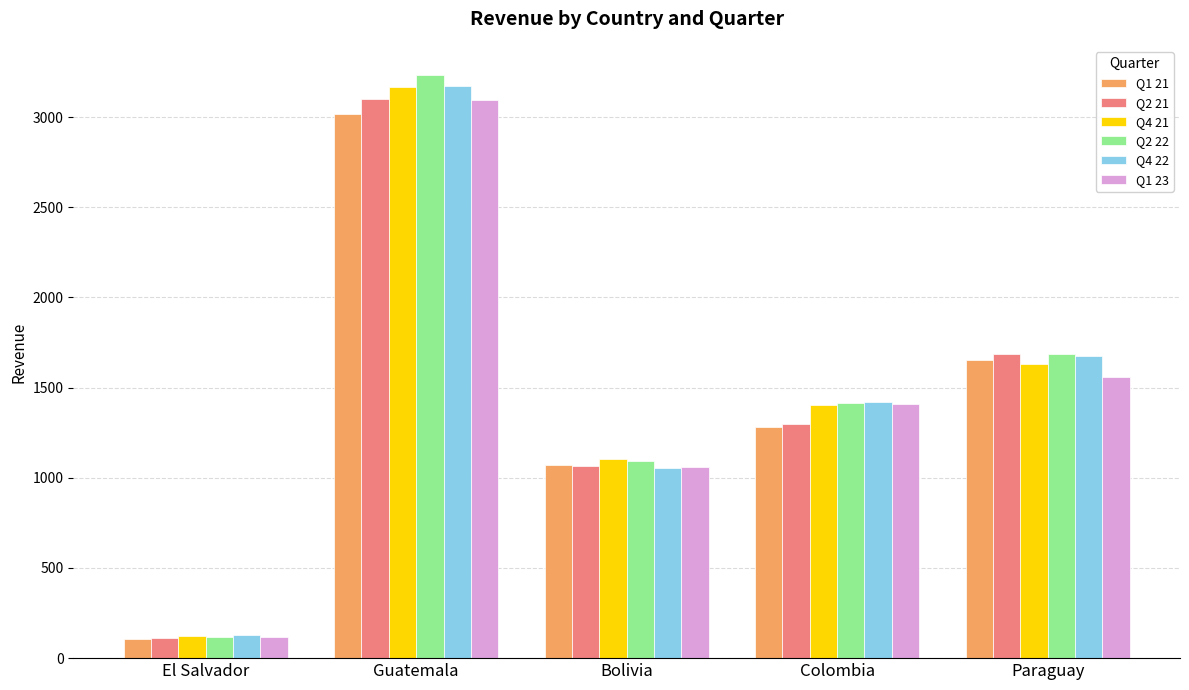

What is the average value of the Q1 21 series?

1425.6